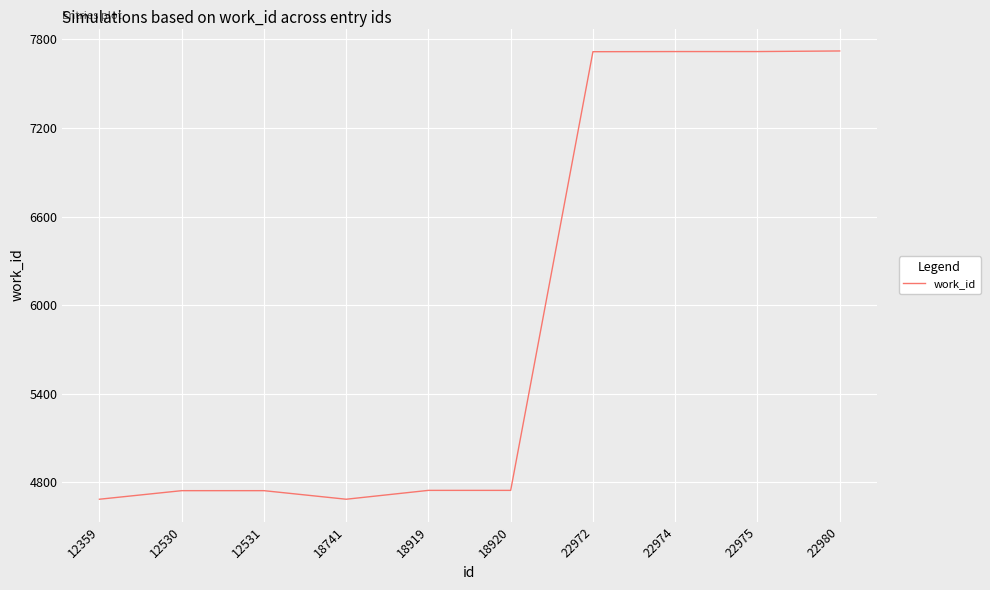

What is the smallest value displayed?

4685